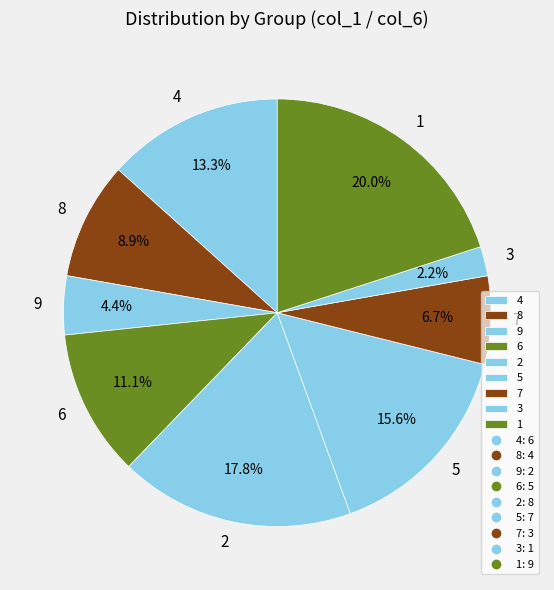

What percentage is NOT represented by 6?

88.9%